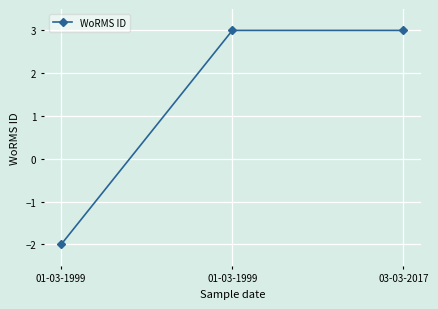

How many lines are shown in the chart?

1